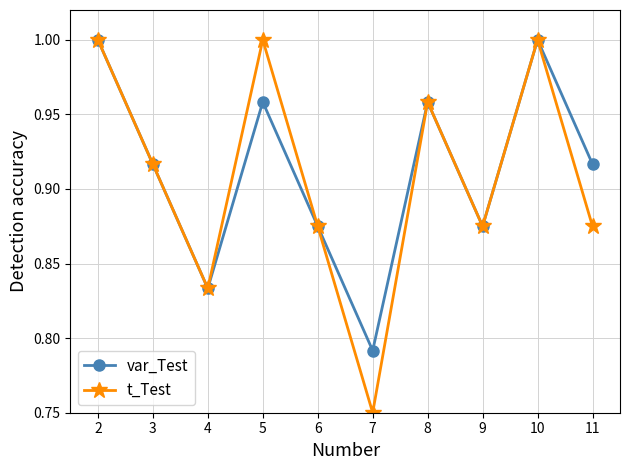

Where is the first local minimum for var_Test?

4